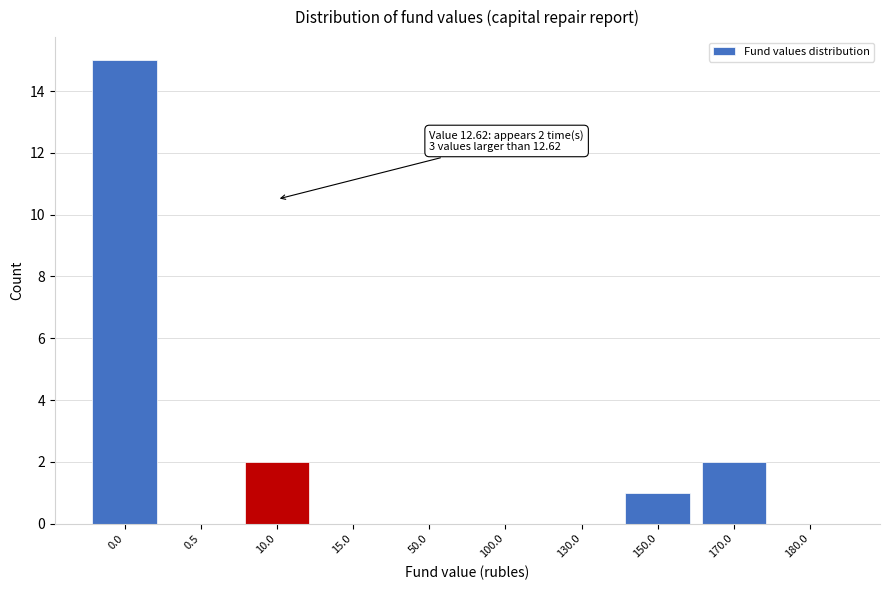

Reading right to left, extract all data points from this chart.

180.0=0	170.0=2	150.0=1	130.0=0	100.0=0	50.0=0	15.0=0	10.0=2	0.5=0	0.0=15